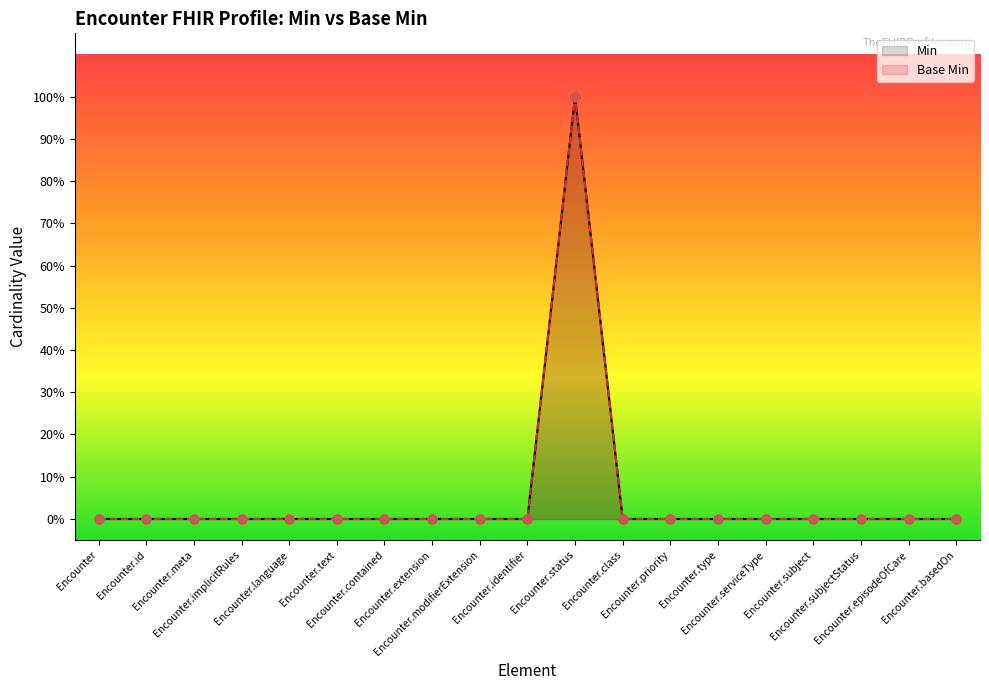

At how many categories does at least one series exceed 0?

1